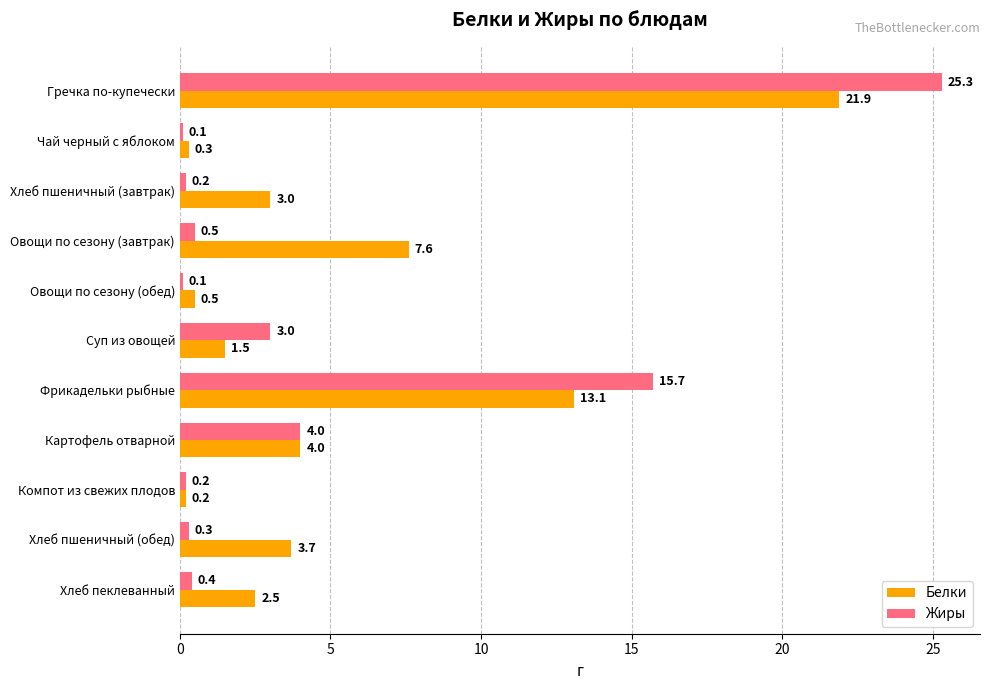

How many distinct data groups are displayed?

2